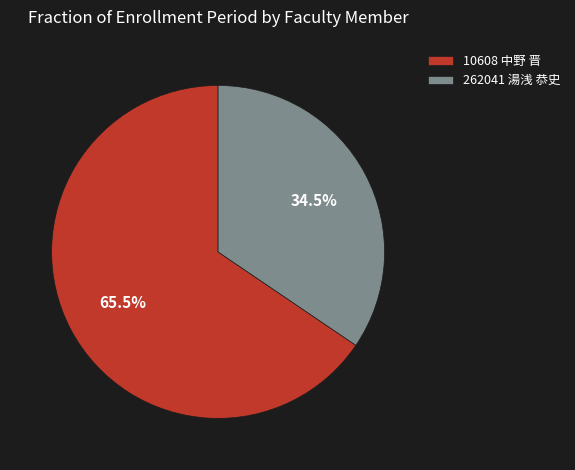

How many slices are in this pie chart?

2